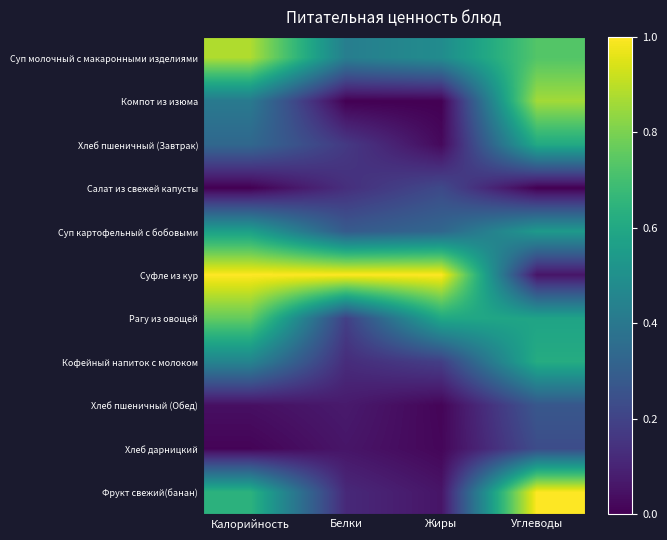

How many distinct data groups are displayed?

11